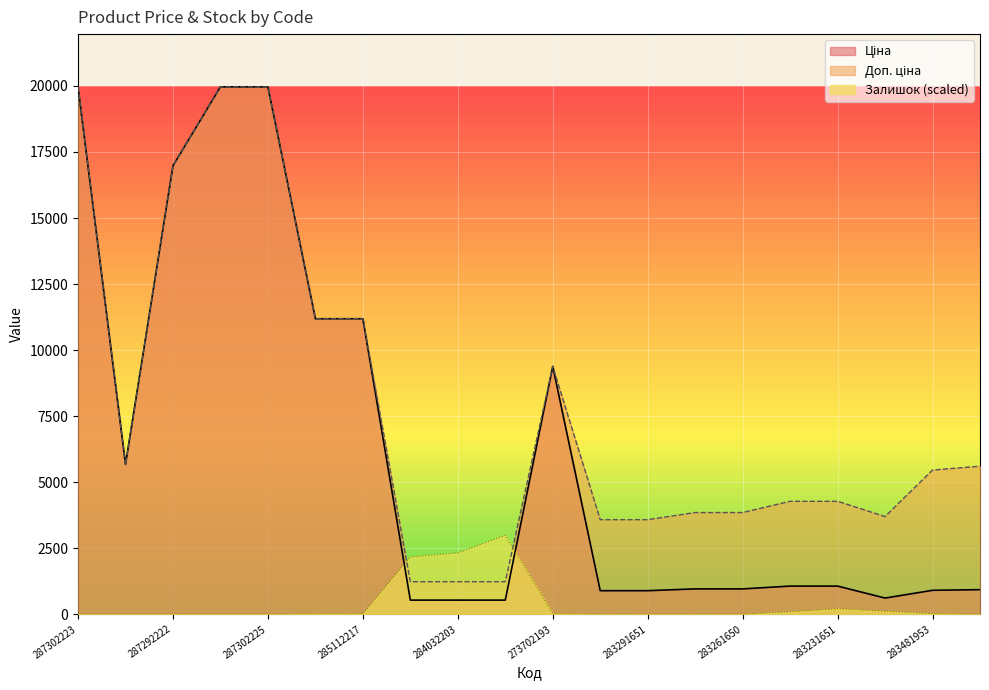

The value of Доп. ціна at 284032203 is 631.3. True or false?

False